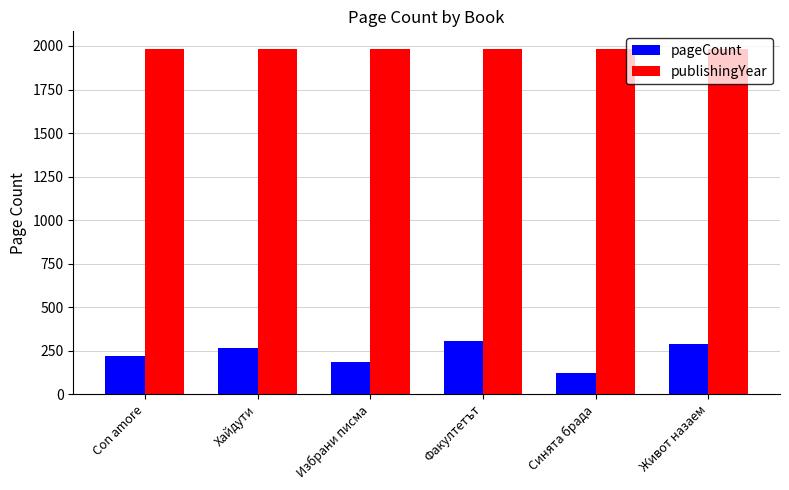

Which series changed the most between Синята брада and Живот назаем?

pageCount